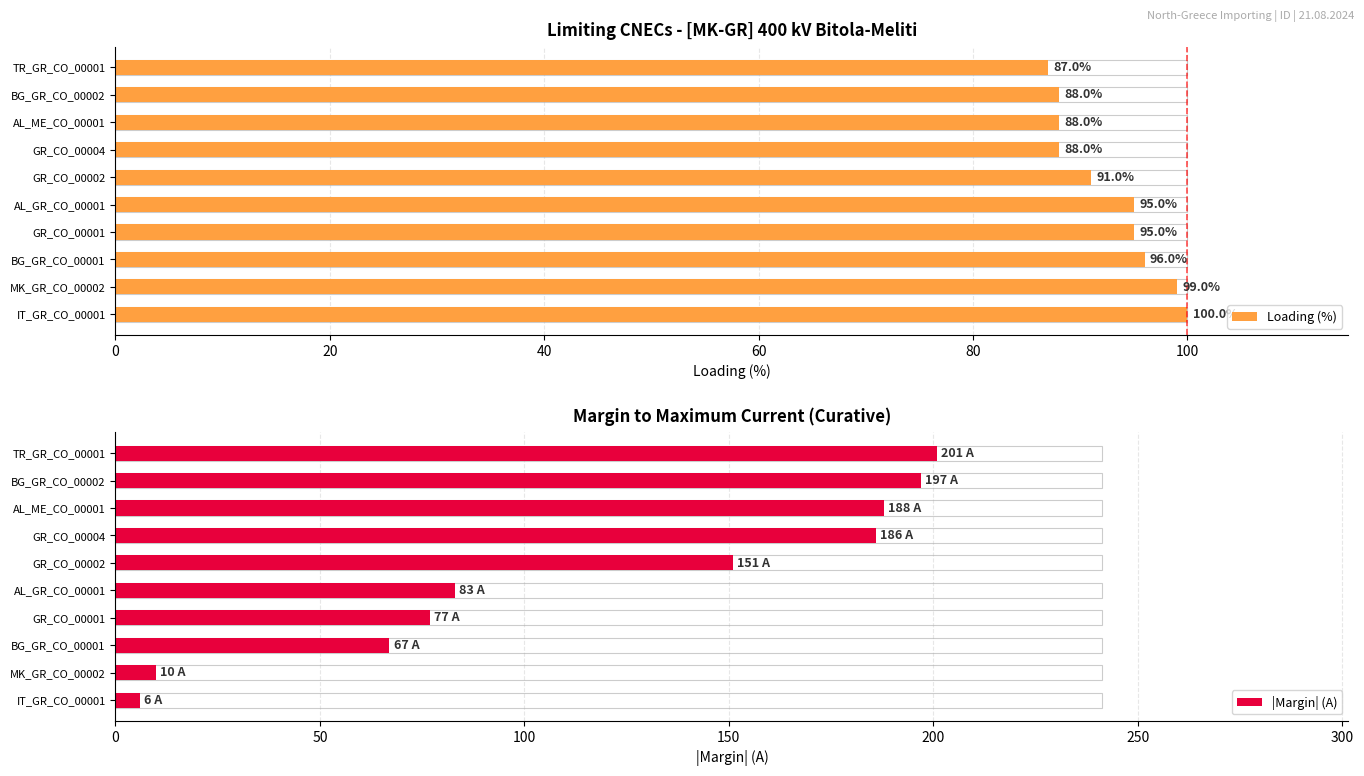

Are the bars grouped side by side (vs. stacked)?

Yes